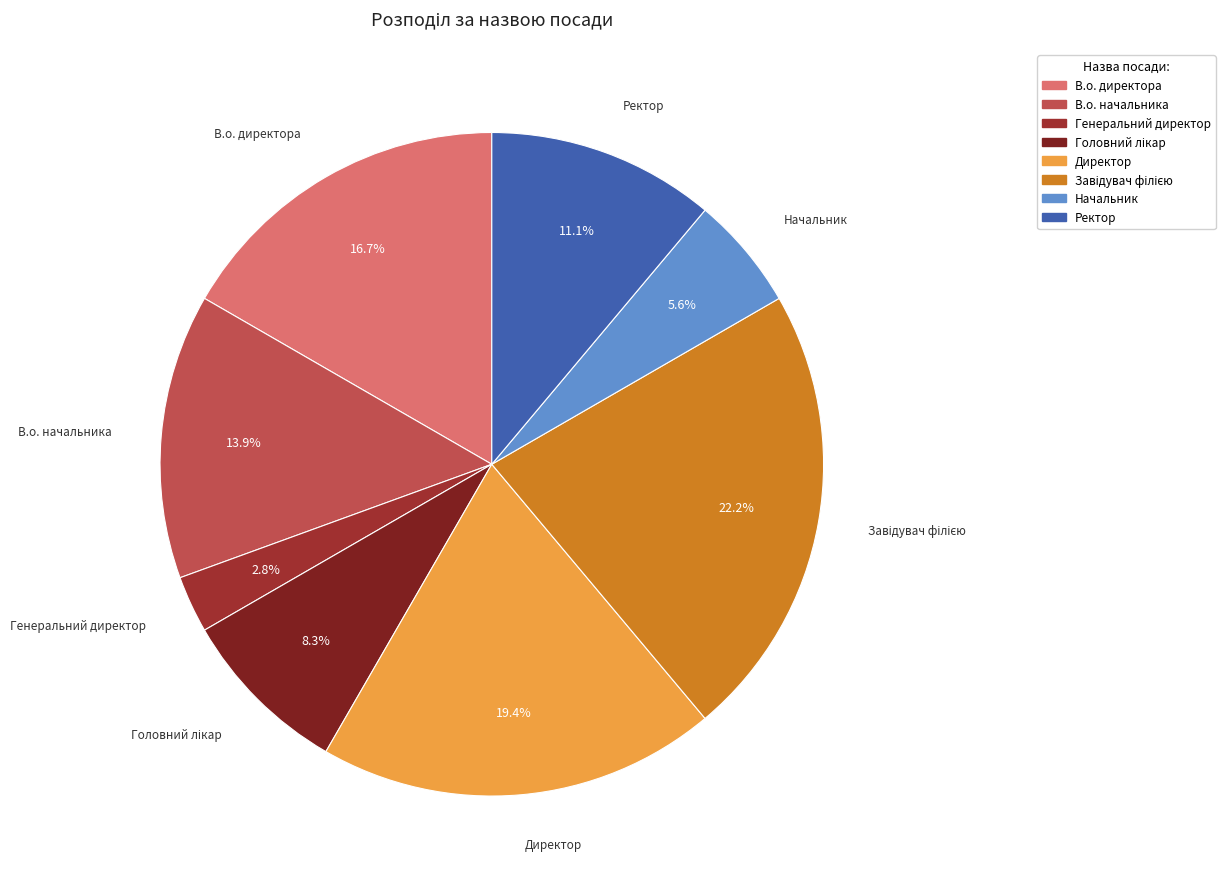

Which slice is the smallest?

Генеральний директор